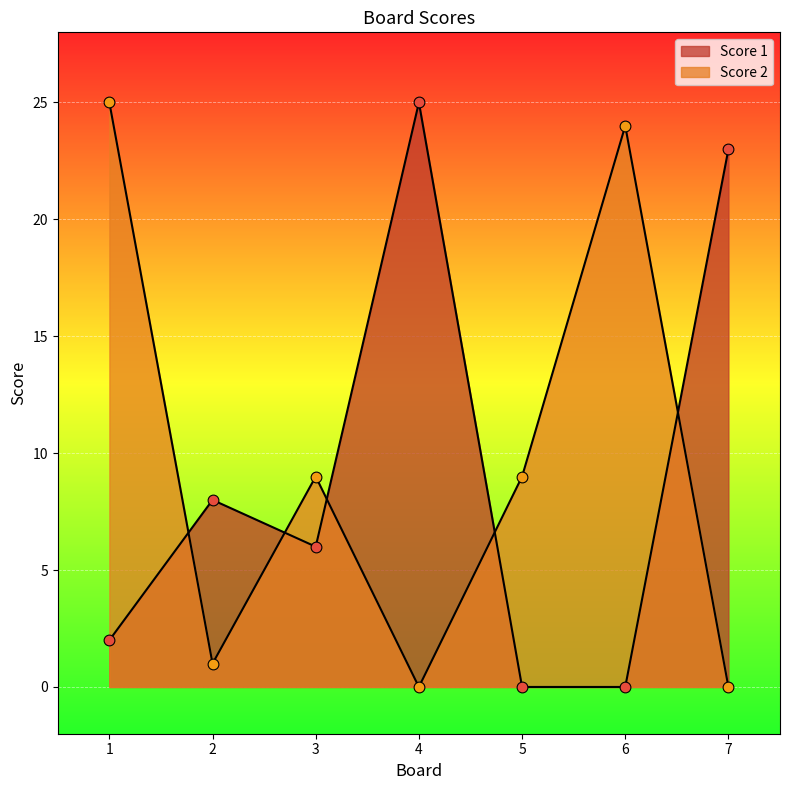

Which series has the largest Y range (max minus min)?

Score 1